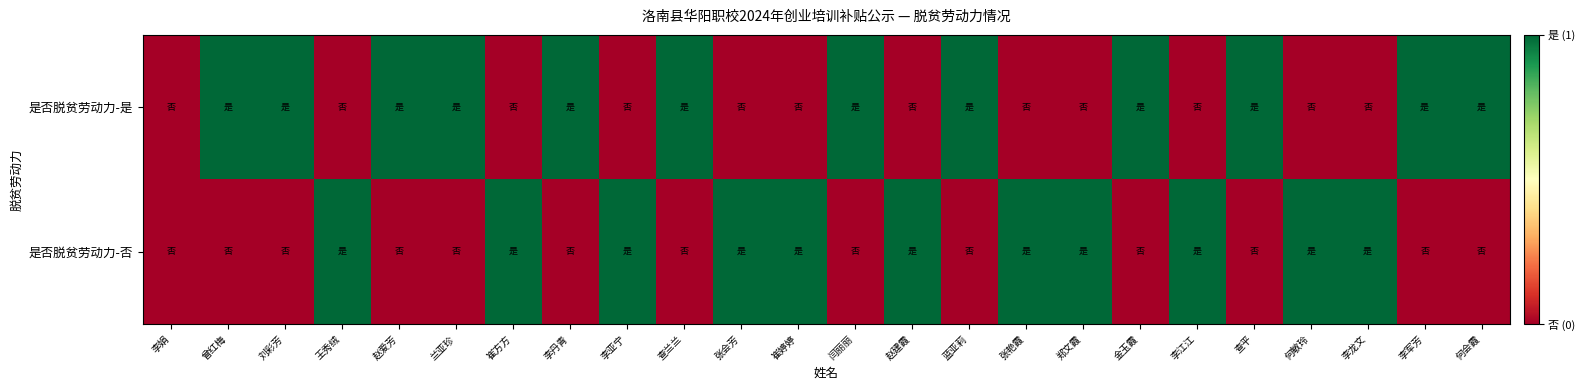

Rank the series at 李江江 from lowest to highest value.

是否脱贫劳动力-是, 是否脱贫劳动力-否